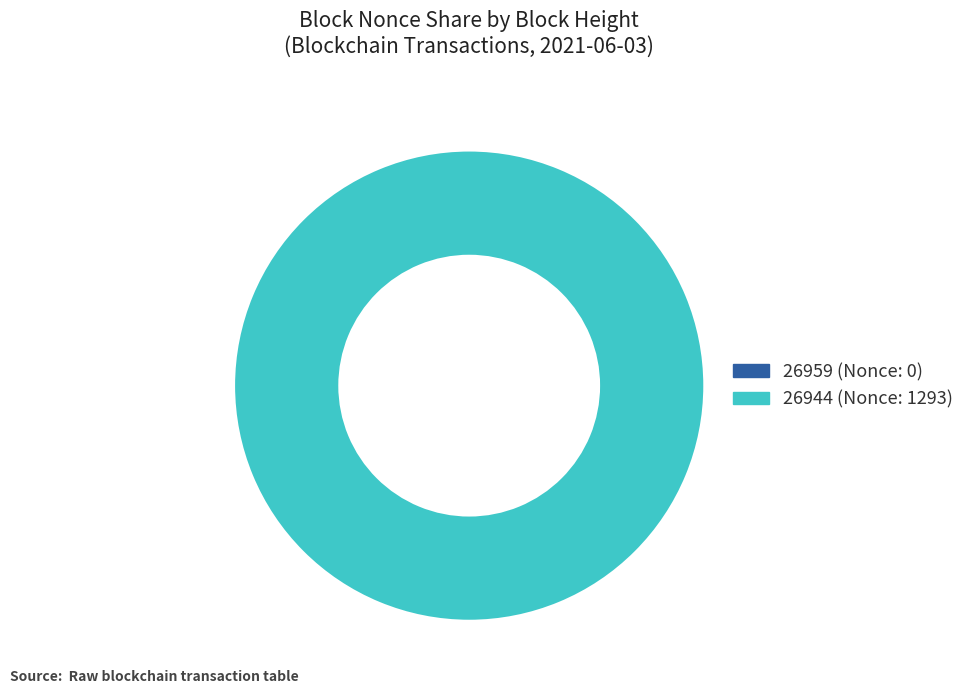

Does 26944 account for over 50% of the chart?

Yes